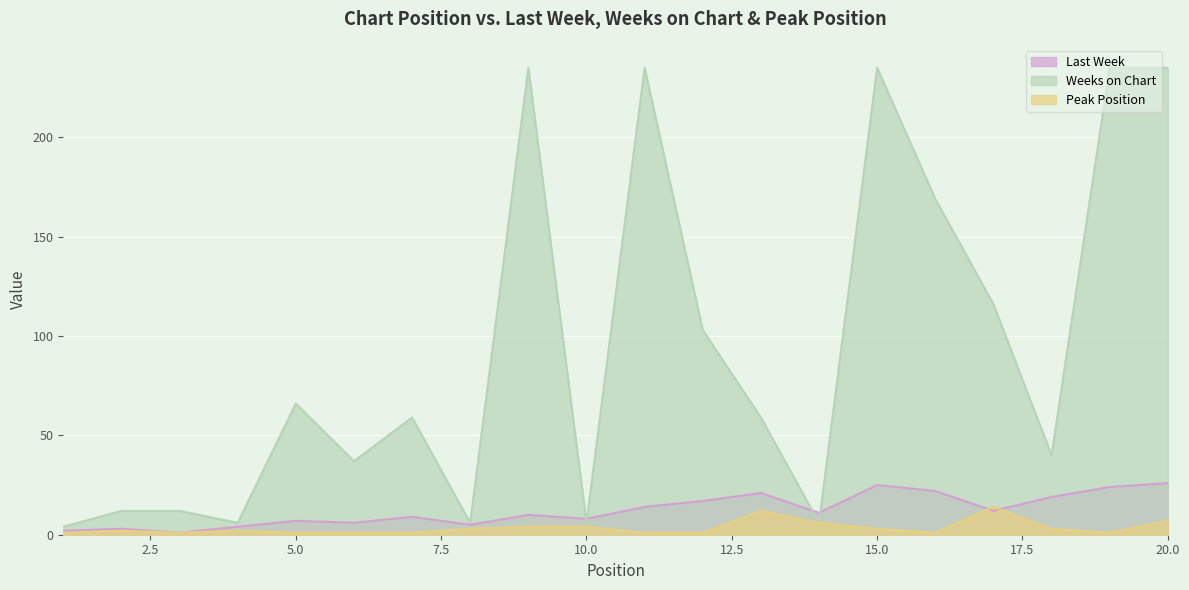

Reading left to right, list all the values displayed in this chart.

Last Week: 1=2	2=3	3=1	4=4	5=7	6=6	7=9	8=5	9=10	10=8	11=14	12=17	13=21	14=11	15=25	16=22	17=12	18=19	19=24	20=26
Weeks on Chart: 1=4	2=12	3=12	4=6	5=66	6=37	7=59	8=6	9=235	10=6	11=235	12=103	13=59	14=6	15=235	16=169	17=116	18=40	19=235	20=235
Peak Position: 1=1	2=2	3=1	4=2	5=1	6=1	7=1	8=3	9=4	10=4	11=1	12=1	13=12	14=6	15=3	16=1	17=14	18=3	19=1	20=7